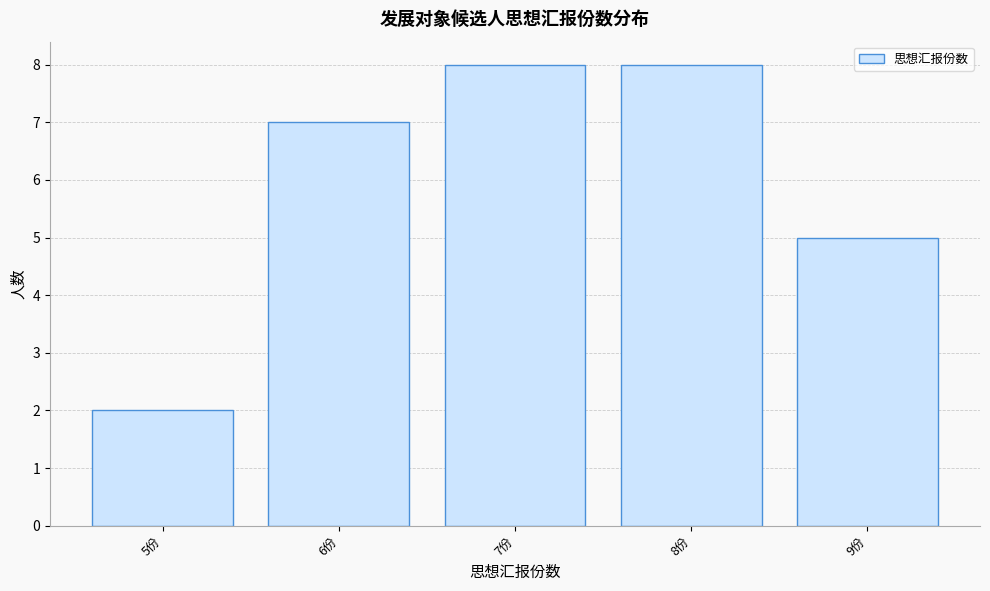

Reading left to right, list all the values displayed in this chart.

5份=2	6份=7	7份=8	8份=8	9份=5